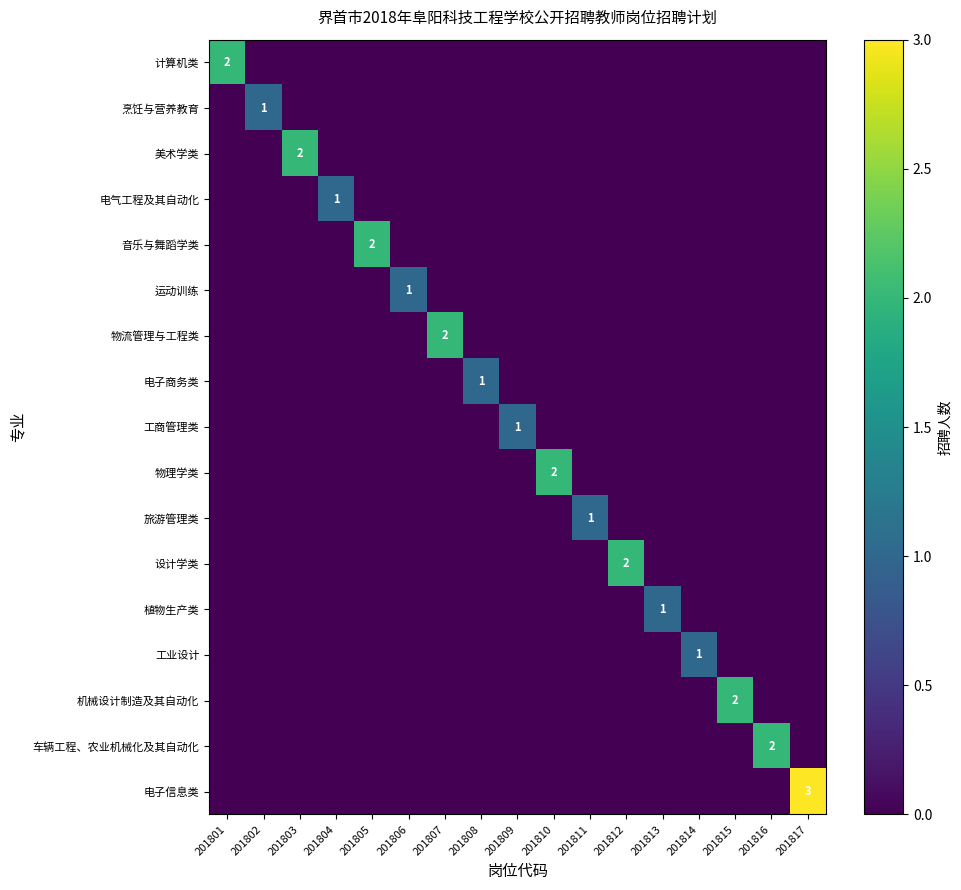

What is the spread (max minus min) of values at 201812?

2